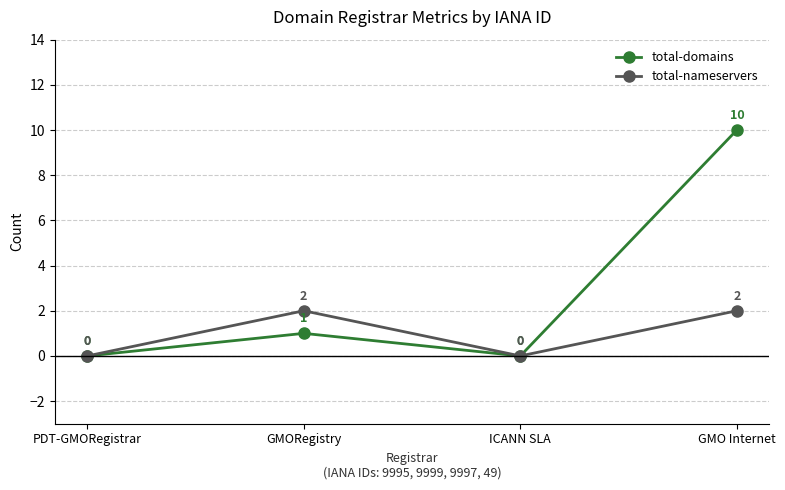

What position from the left is GMO Internet?

4